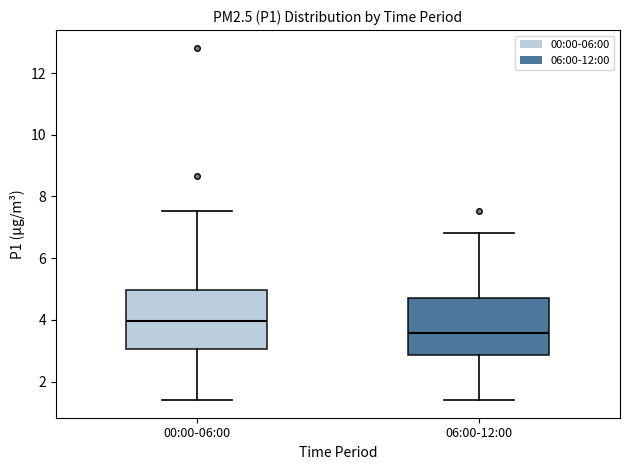

Reading left to right, read every box against the y-axis: the position of its median line, the range the box covers, and the ends of its whiskers. The values are not printed on the chart, so give them approximately, as read against the axis.

00:00-06:00: median 4.0, box 3.0 to 5.0, whiskers 1.4 to 7.6
06:00-12:00: median 3.6, box 2.8 to 4.8, whiskers 1.4 to 6.8